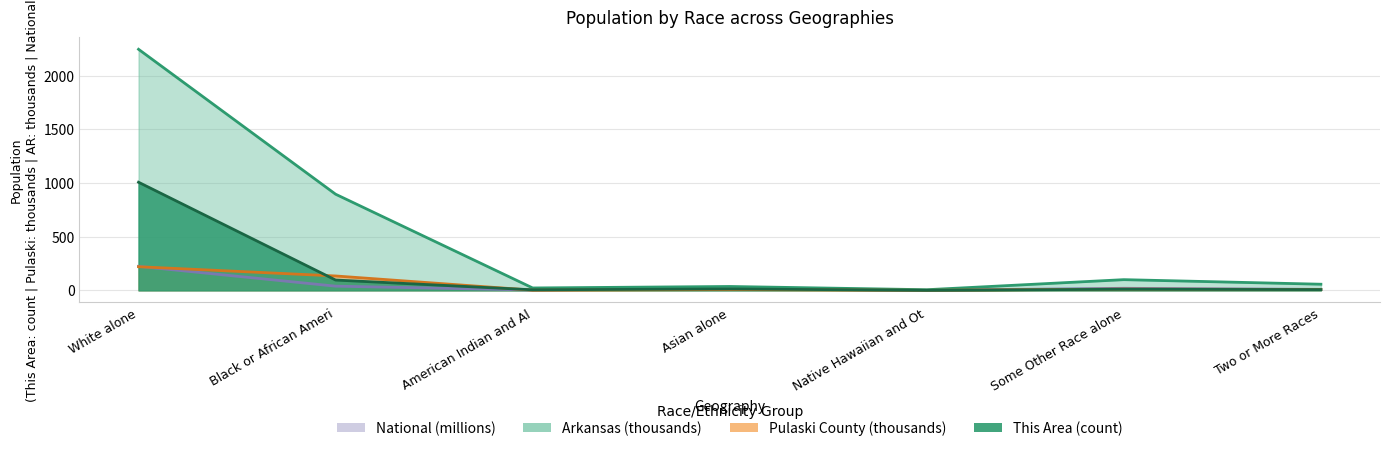

What is the value of the This Area point at the 4th from the left?

13.0